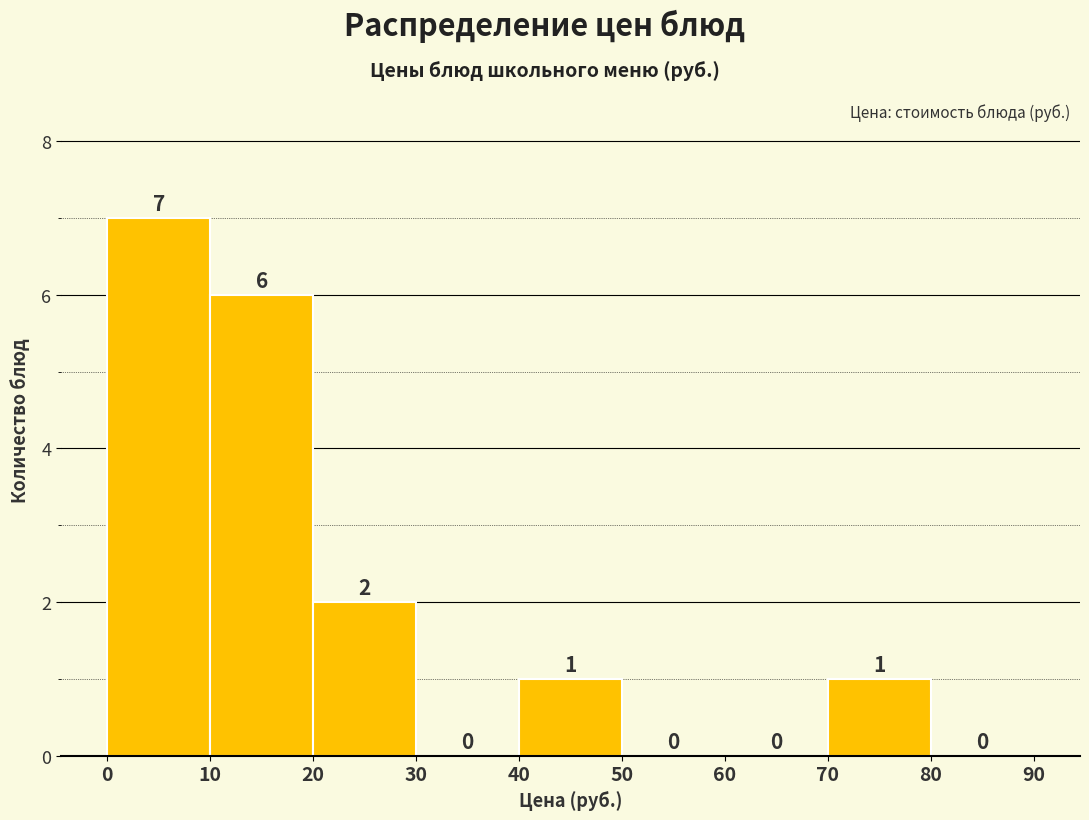

Reading left to right, transcribe this chart: for each bar, give the range it covers on the x-axis and its height.

0 to 10: 7
10 to 20: 6
20 to 30: 2
30 to 40: 0
40 to 50: 1
50 to 60: 0
60 to 70: 0
70 to 80: 1
80 to 90: 0